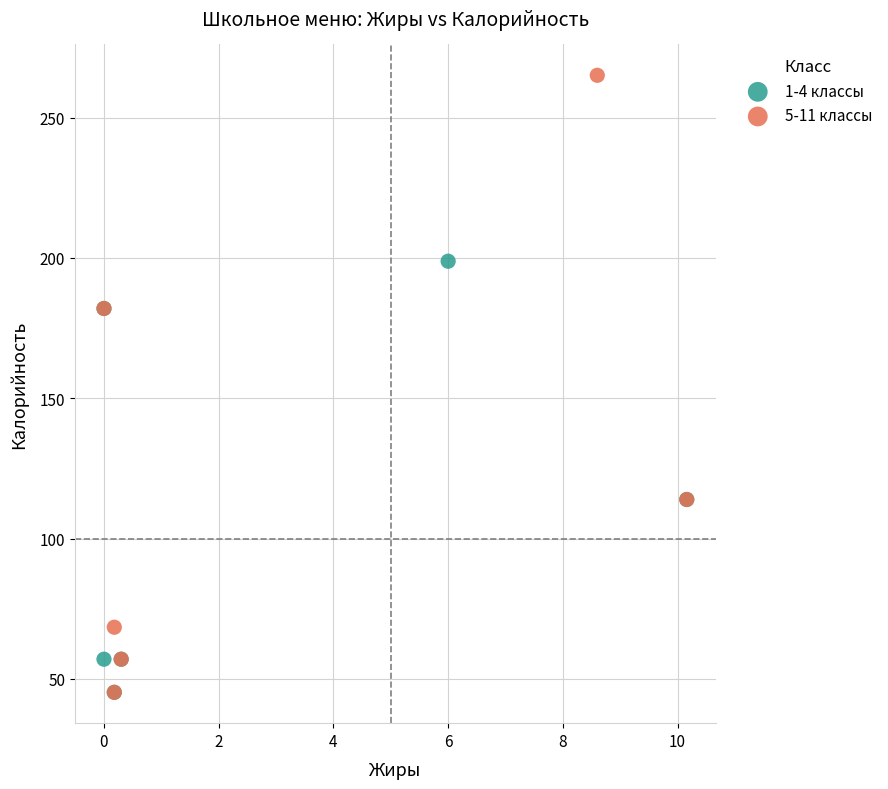

Which series has the widest spread of Y values?

5-11 классы